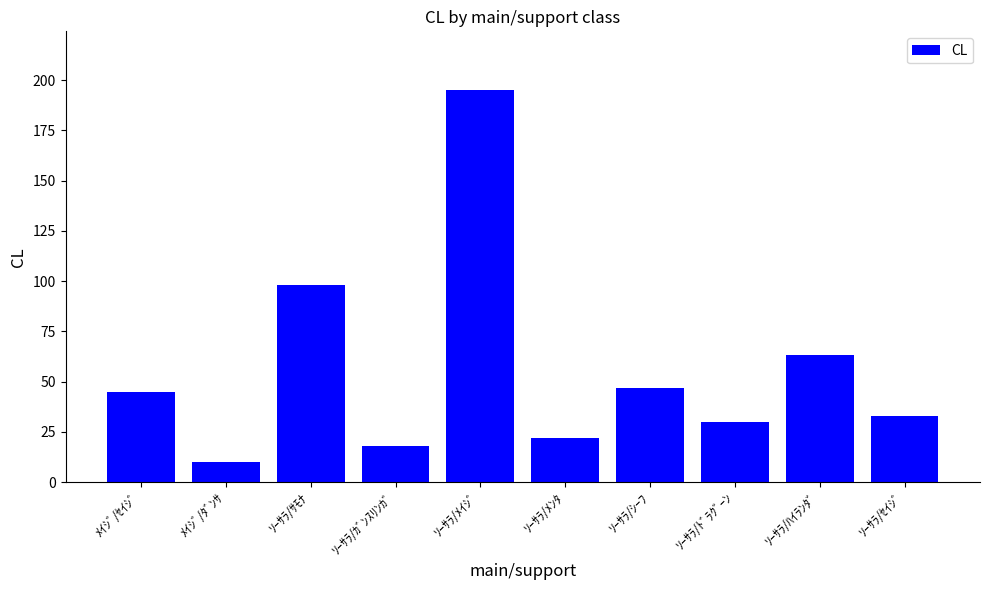

Where is the data nearest to the value 102?

ｿｰｻﾗ/ｻﾓﾅ